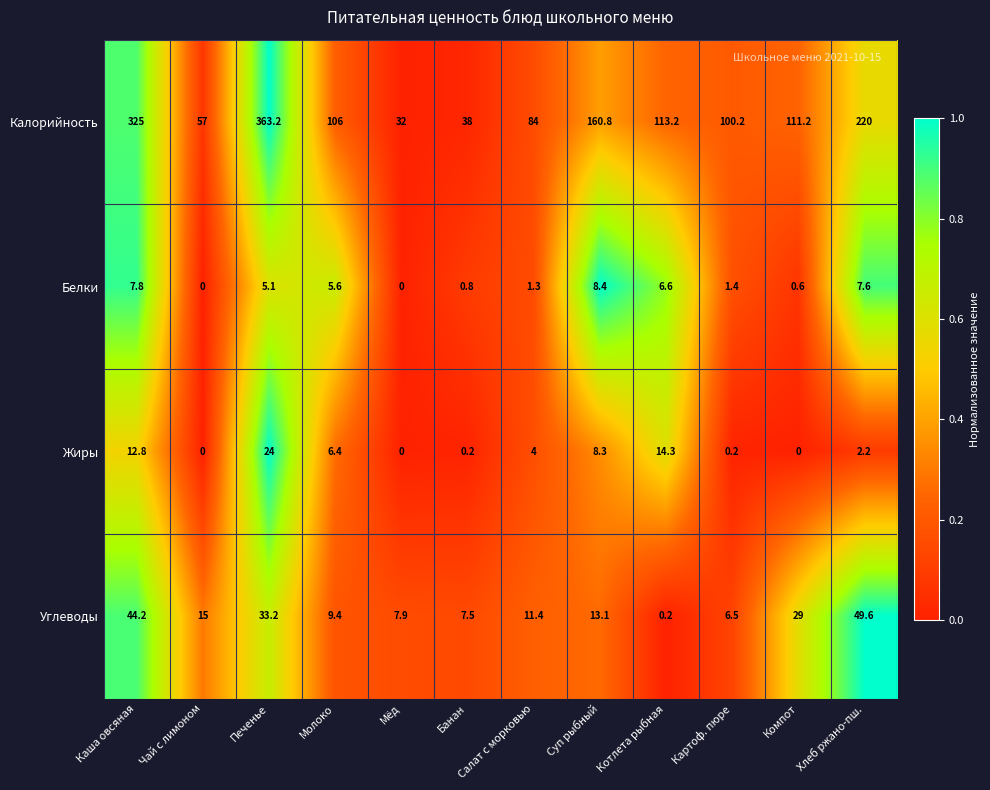

The value of Калорийность at Салат с морковью is 84.0. True or false?

True